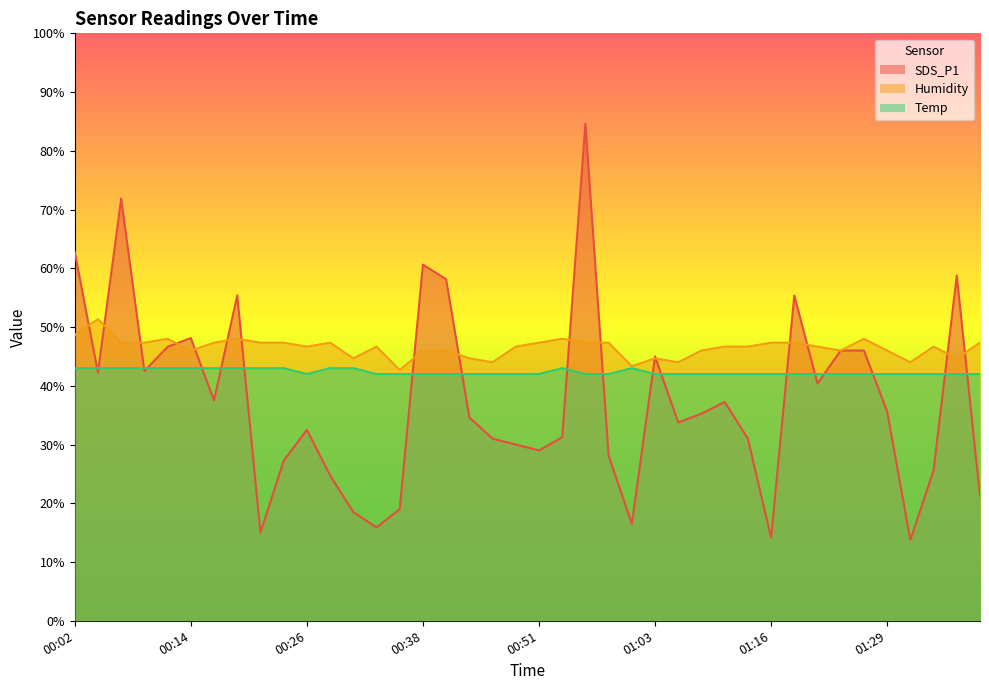

True or false: Temp and Humidity intersect in this chart.

False